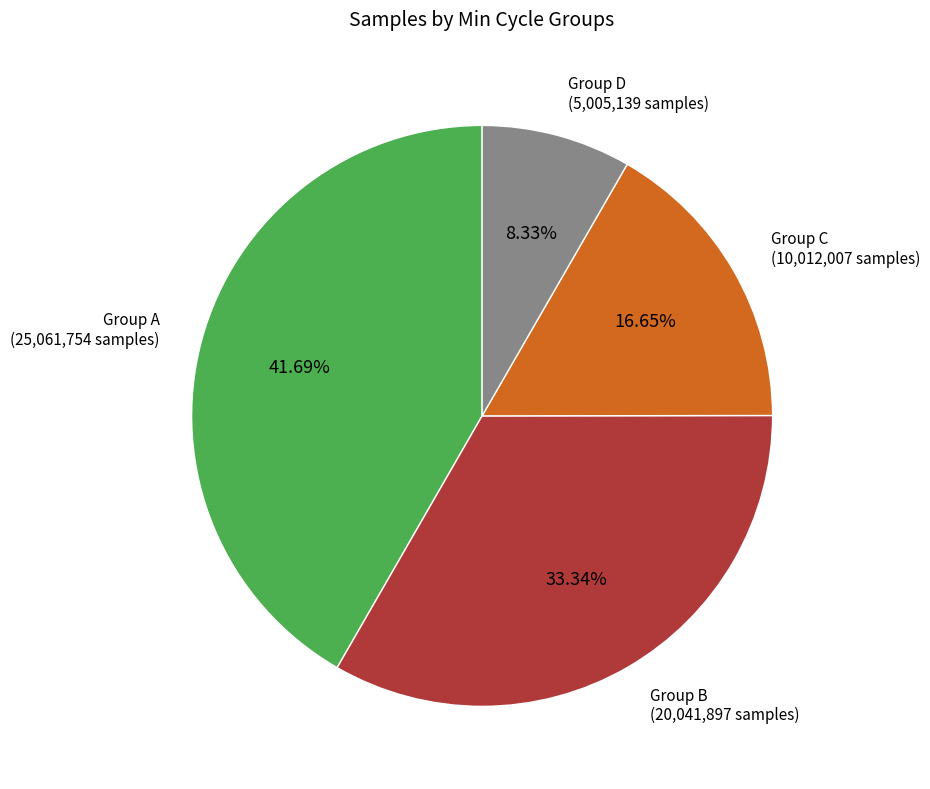

Is there any slice that represents more than half of the pie?

No